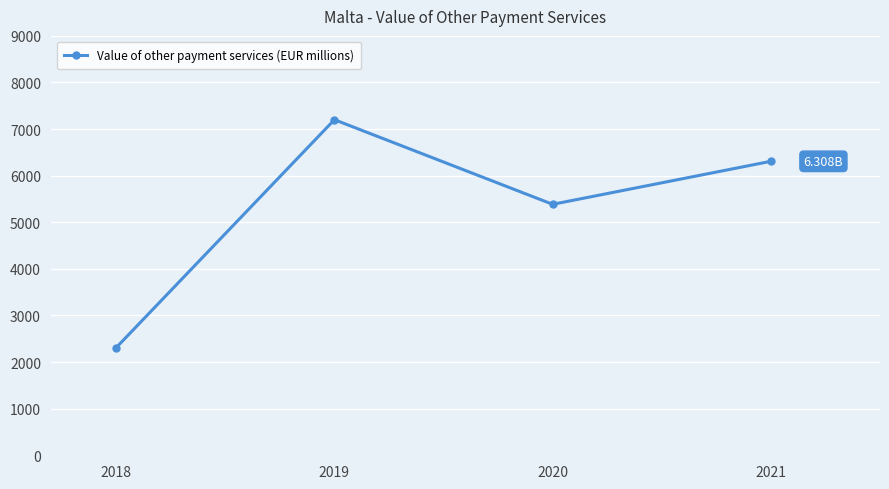

What is the sum of the values at 2020 and 2018?

7695.6